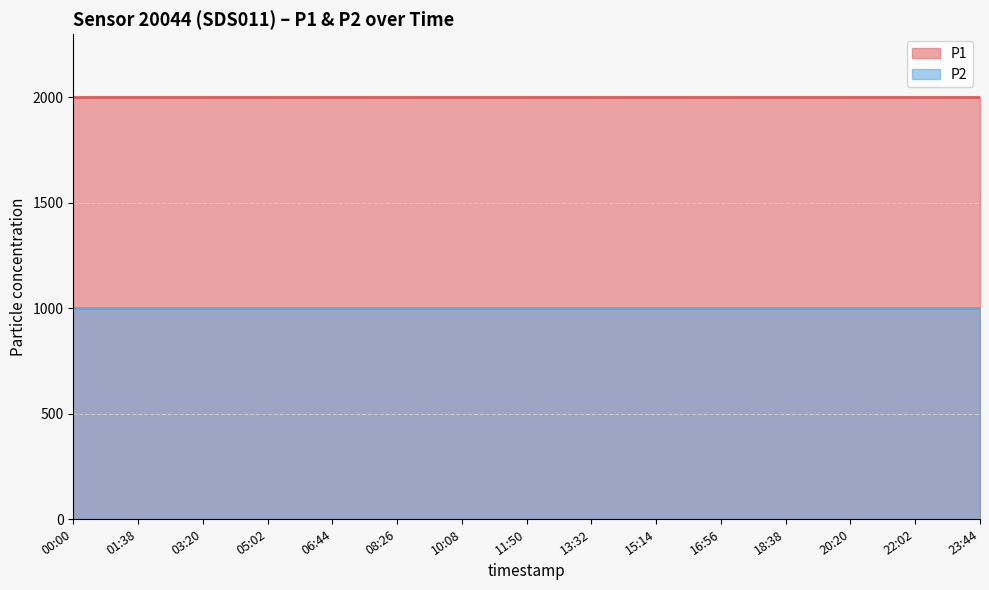

How many lines are shown in the chart?

2